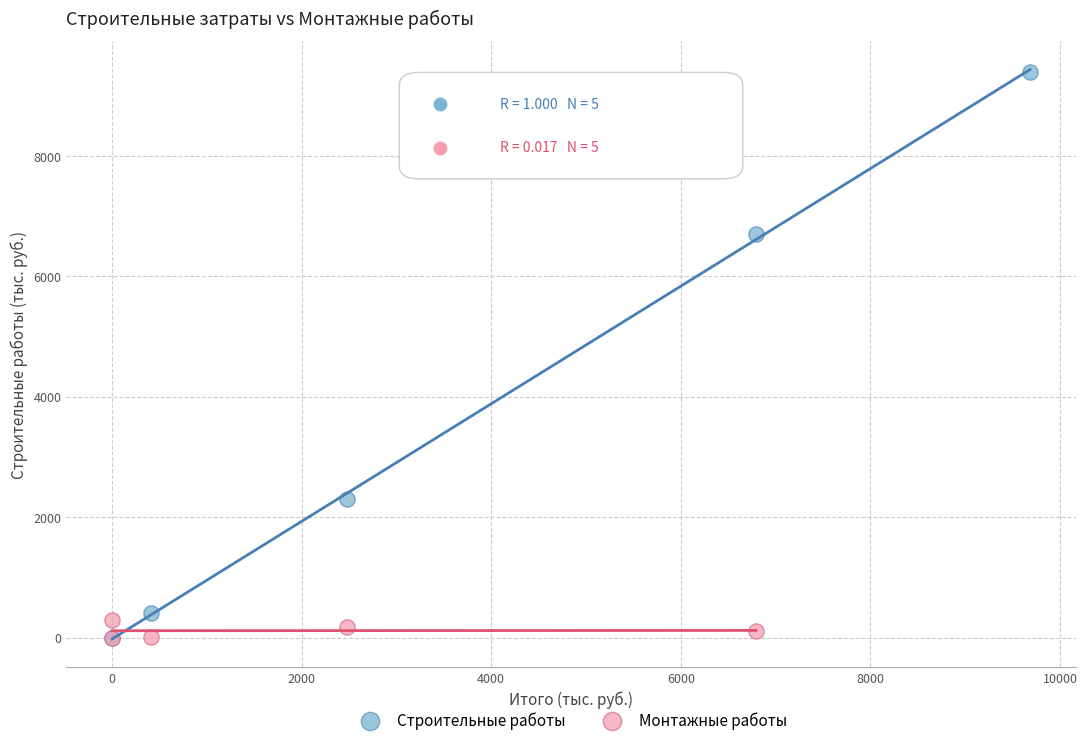

Which series has the widest spread of Y values?

Строительные работы